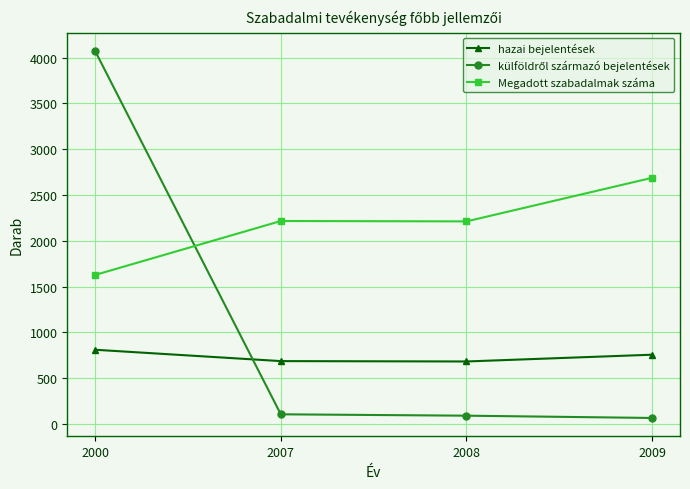

Which category has the highest value in the Megadott szabadalmak száma series?

2009